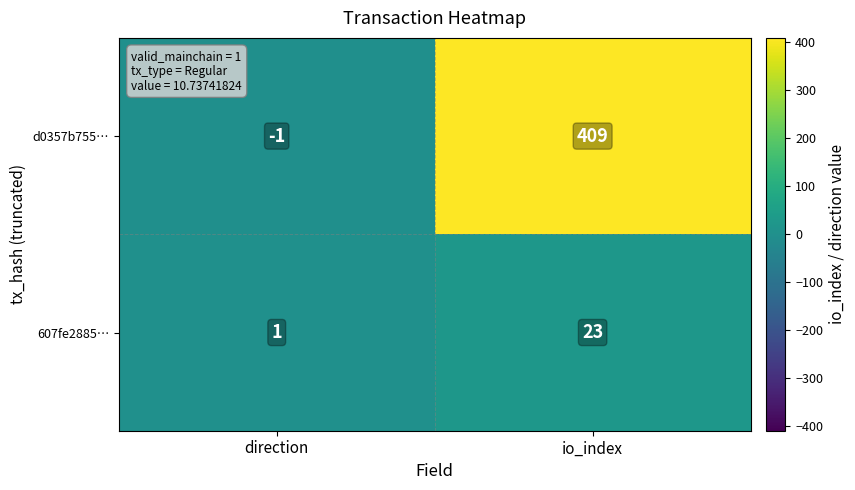

At which category does the chart reach its peak across all series?

io_index